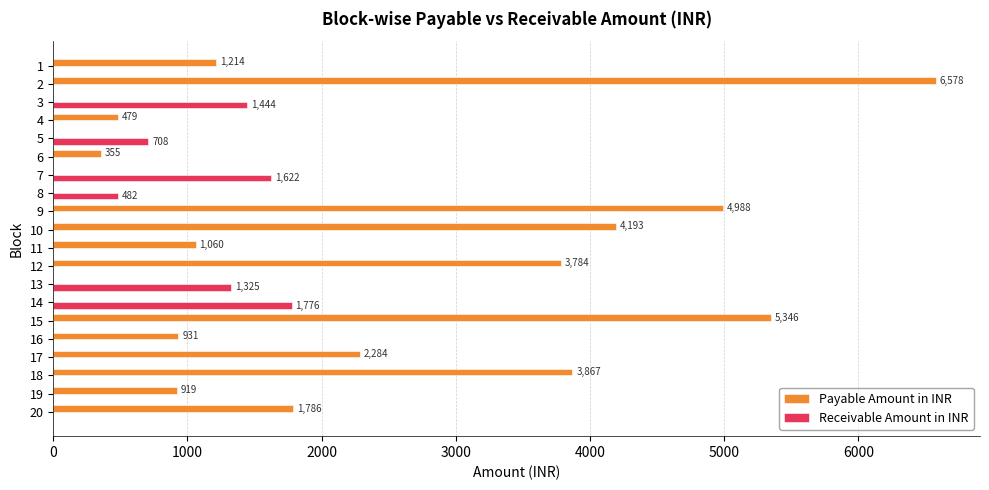

True or false: Receivable Amount in INR has a value of 755.8 at 11.

False